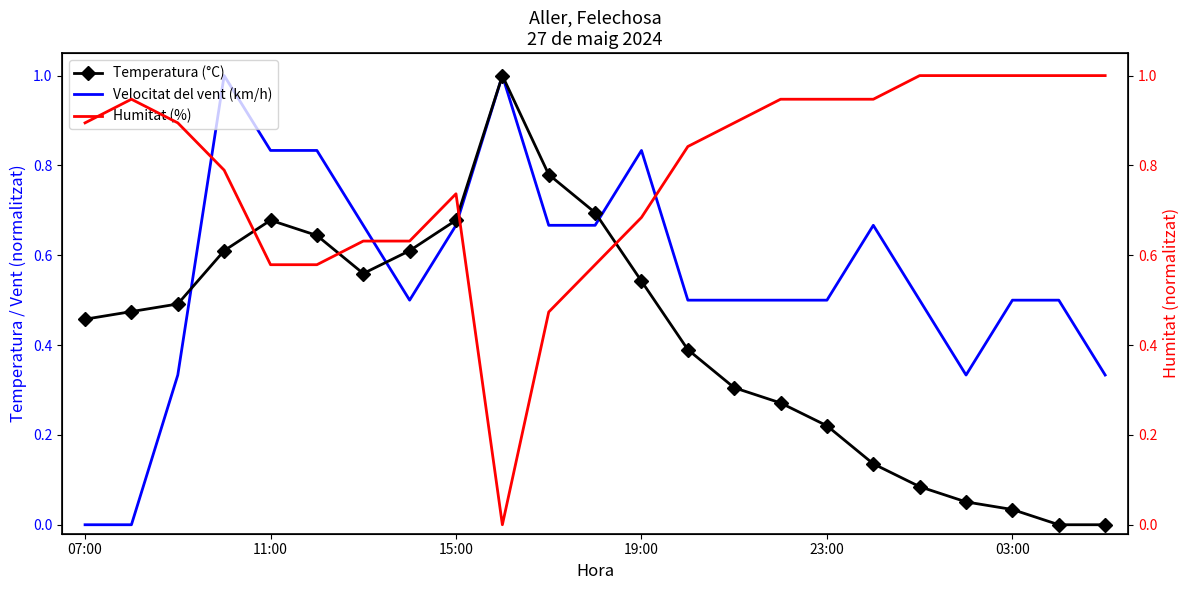

Rank the series by their average value, from lowest to highest.

Temperatura (°C), Velocitat del vent (km/h), Humitat (%)